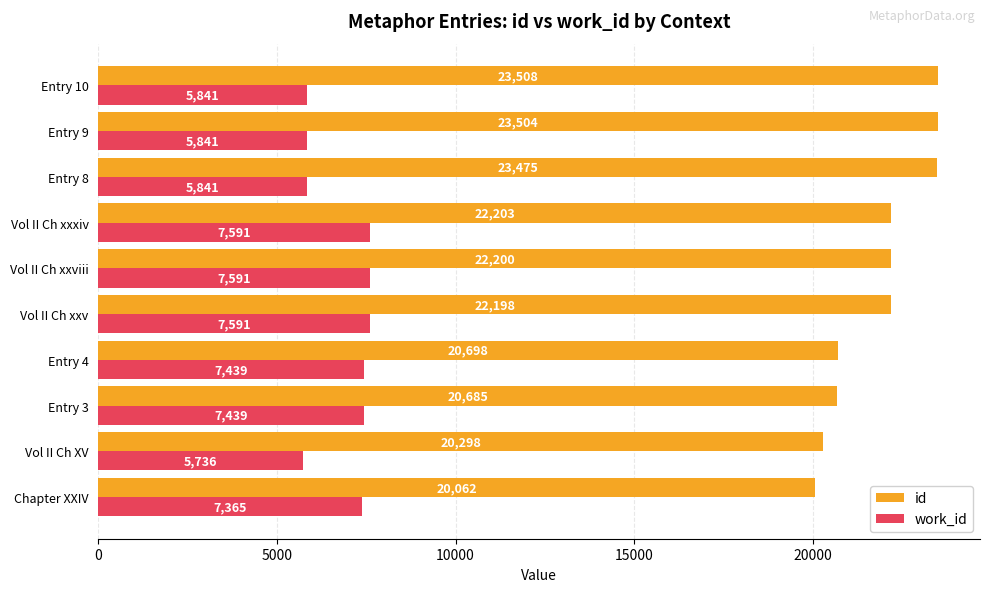

At which category does the chart reach its minimum across all series?

Vol II Ch XV